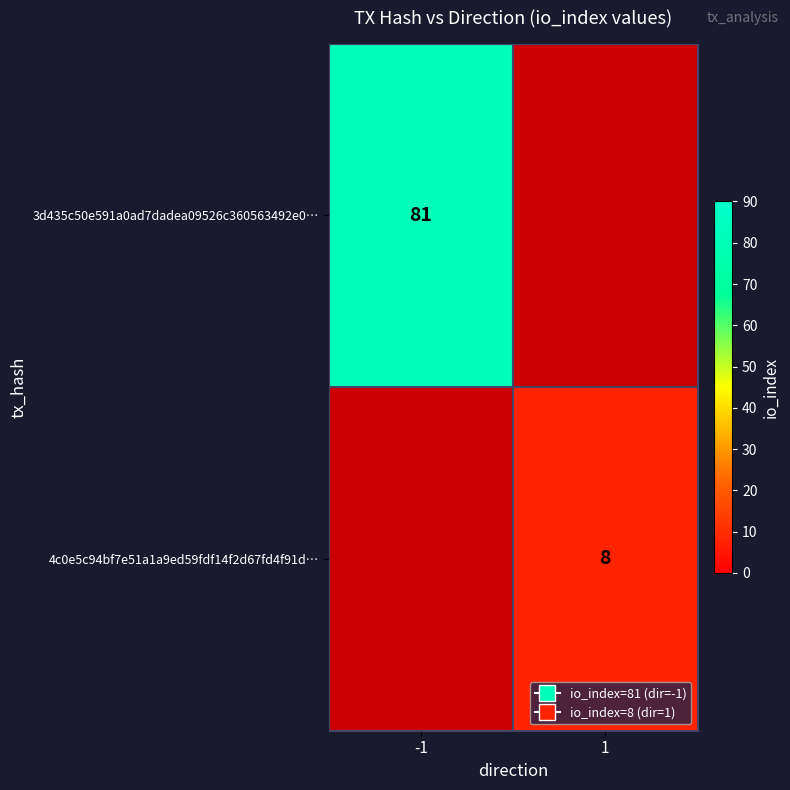

True or false: 4c0e5c94bf7e51a1a9ed59fdf14f2d67fd4f91d… has a value of 8 at 1.

True